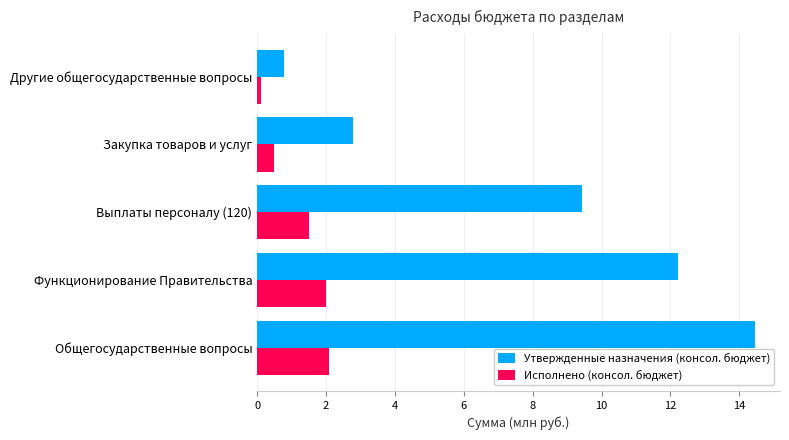

Which series has the widest spread of values?

Утвержденные назначения (консол. бюджет)